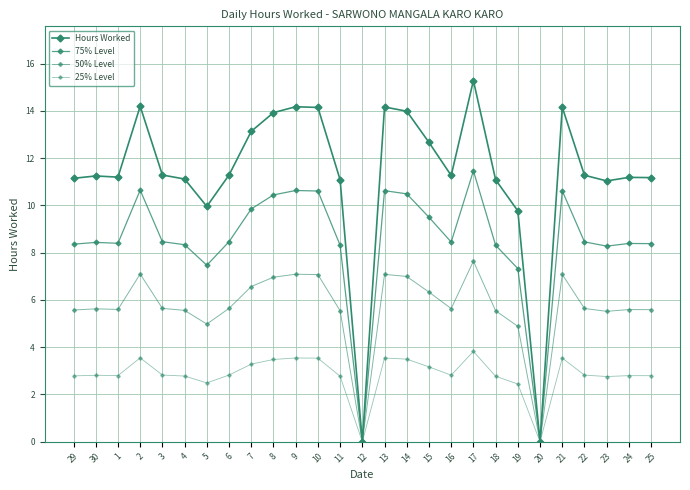

How many data points does each series have?

27